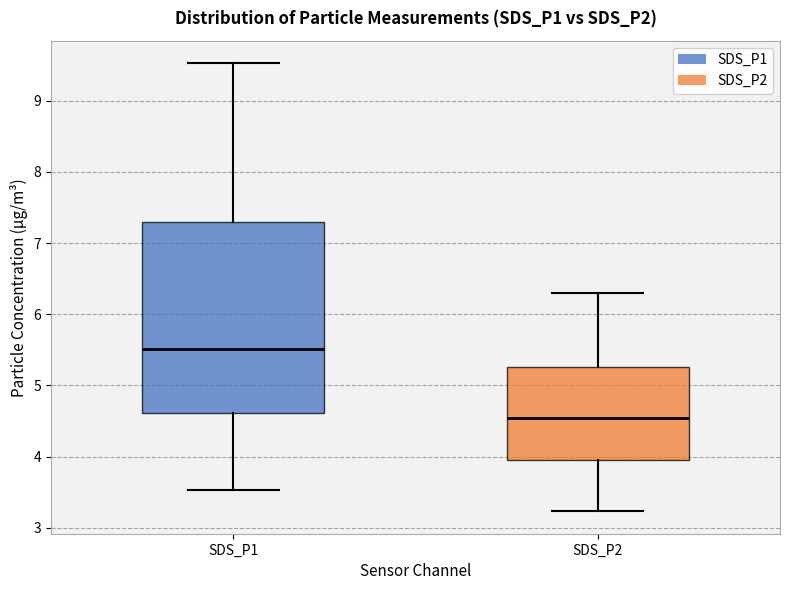

Which box has the lowest median line?

SDS_P2